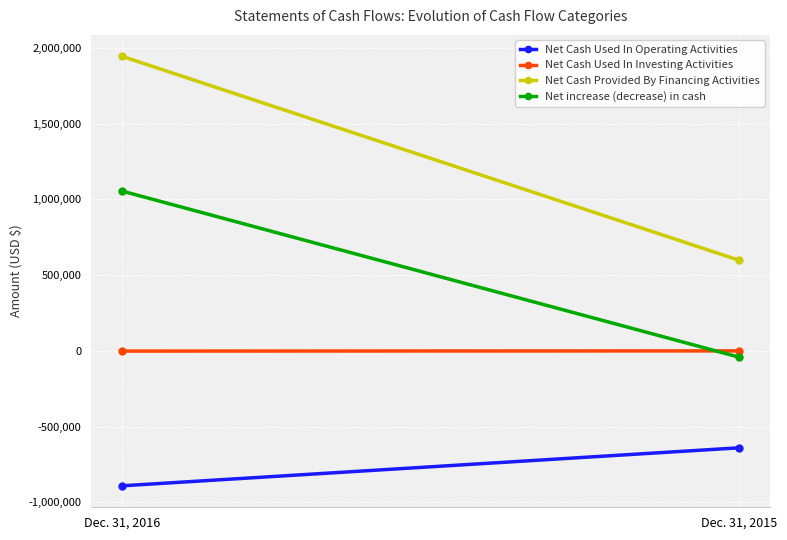

Count the Net Cash Used In Operating Activities values in the range -890956 to -640020.

2